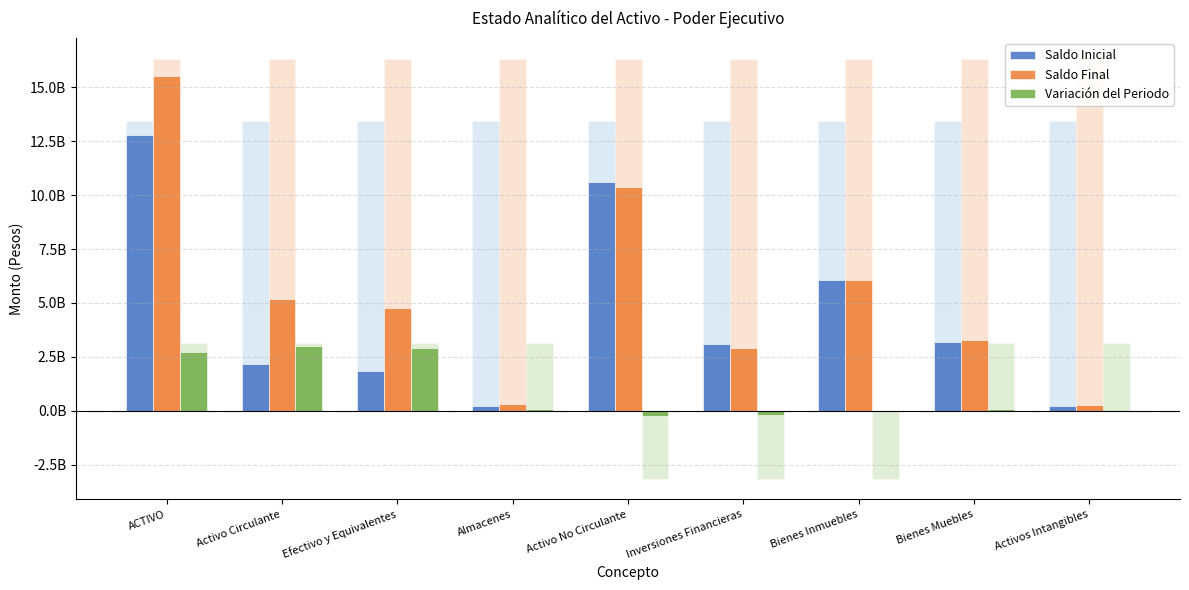

The value of Saldo Inicial at Activo No Circulante is 10611931677.8. True or false?

True